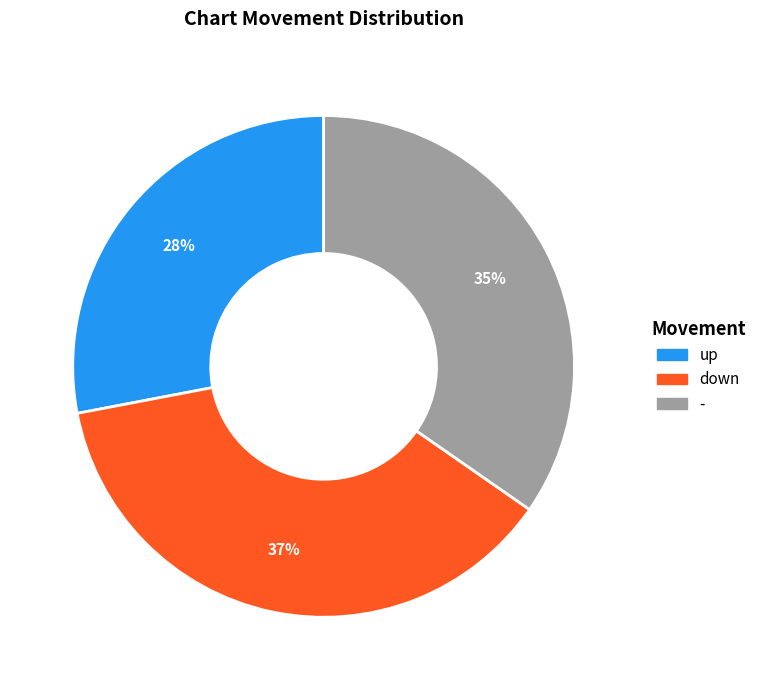

Rank the categories by value from lowest to highest.

up, -, down